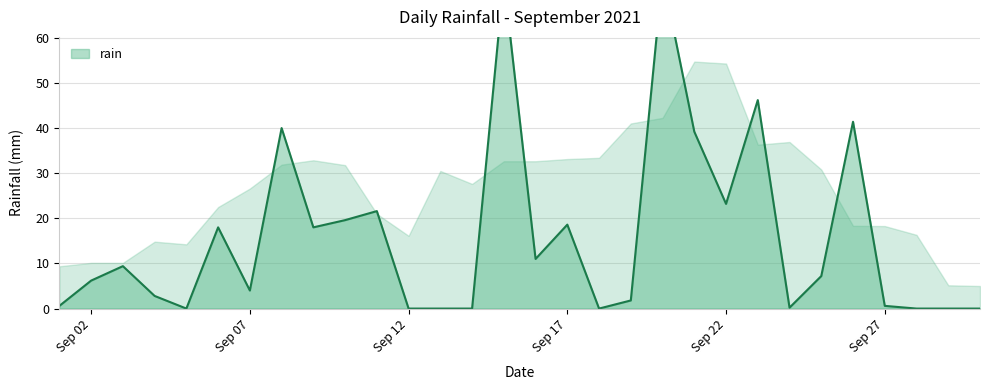

Reading left to right, what are all the values shown in this chart?

0.6	6.2	9.4	2.8	0.0	18.0	4.0	40.0	18.0	19.6	21.6	0.0	0.0	0.0	72.8	11.0	18.6	0.0	1.8	73.8	39.2	23.2	46.2	0.2	7.2	41.4	0.6	0.0	0.0	0.0